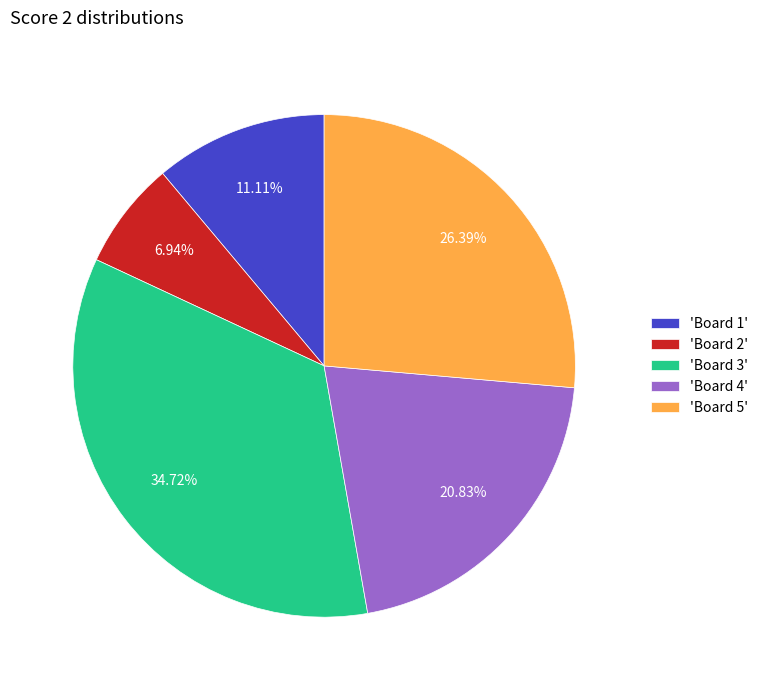

Do 'Board 5' and 'Board 1' together represent more than half of the pie?

No